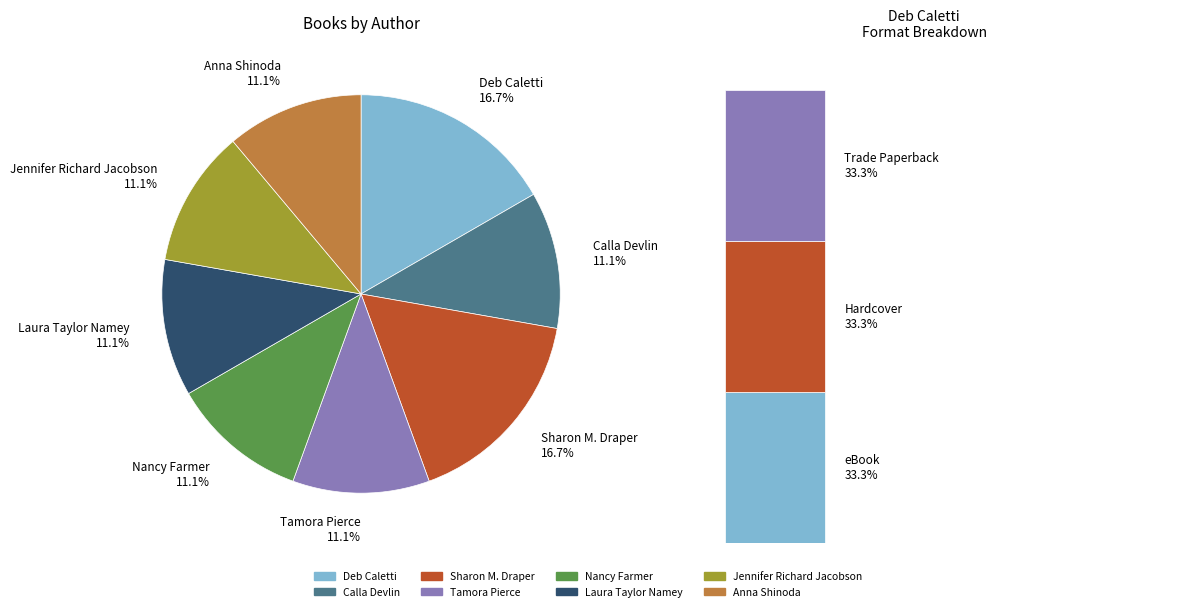

How many segments does this pie chart have?

8